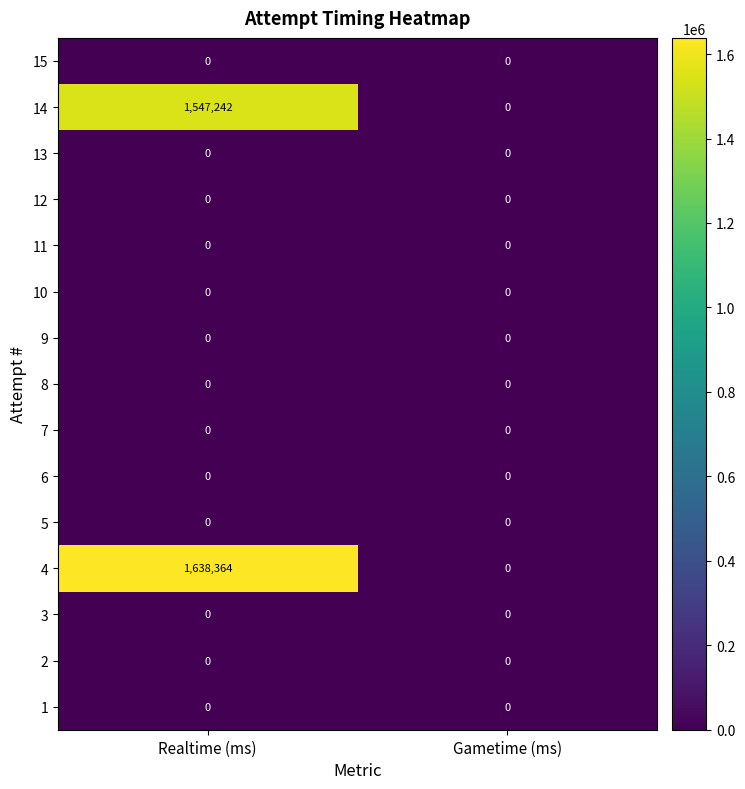

At how many categories does at least one series exceed 1012875?

1